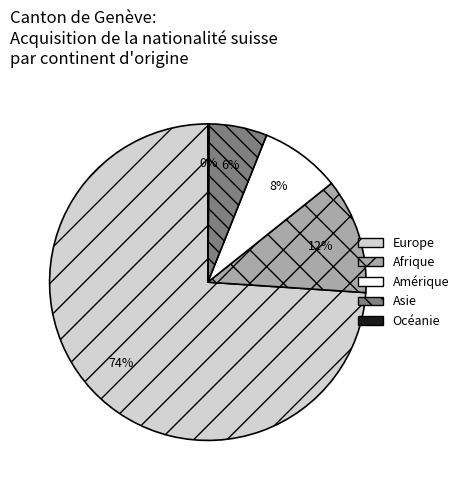

To the nearest percent, what portion does Afrique represent?

12%